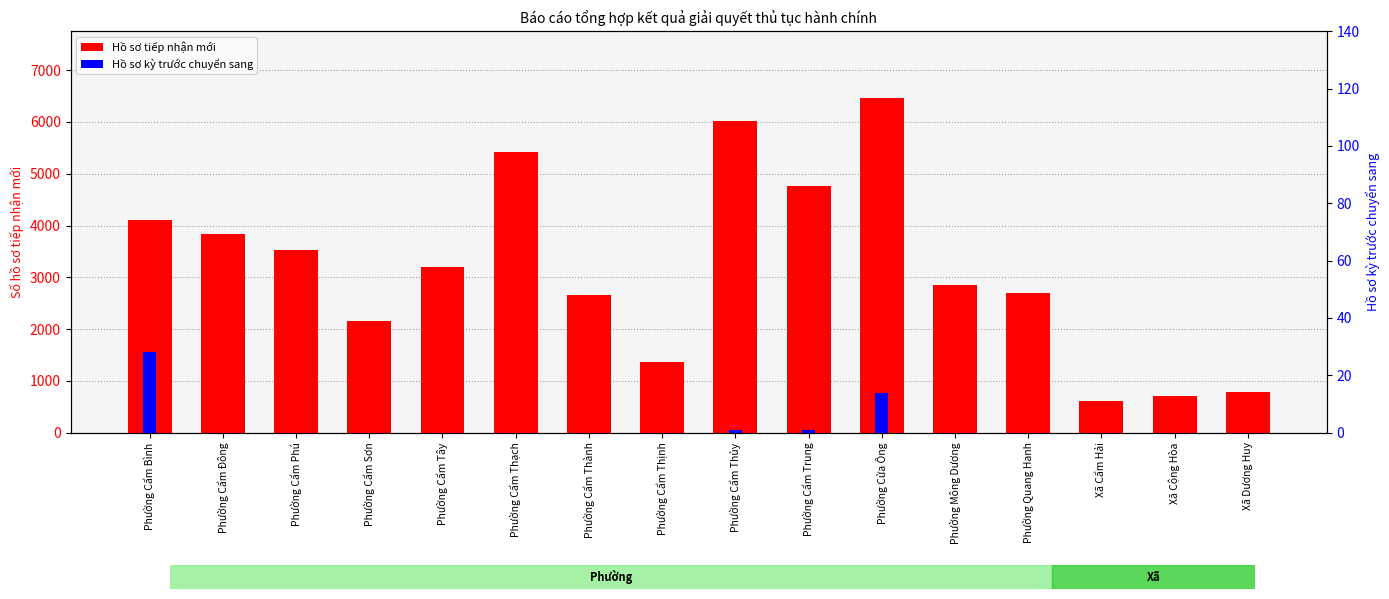

What is the label of the 8th bar from the left?

Phường Cẩm Thịnh